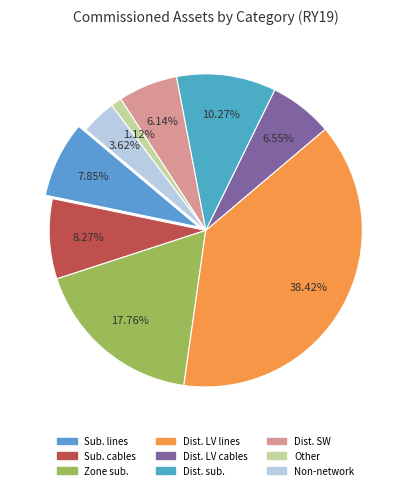

Which slice is the smallest?

Other network assets